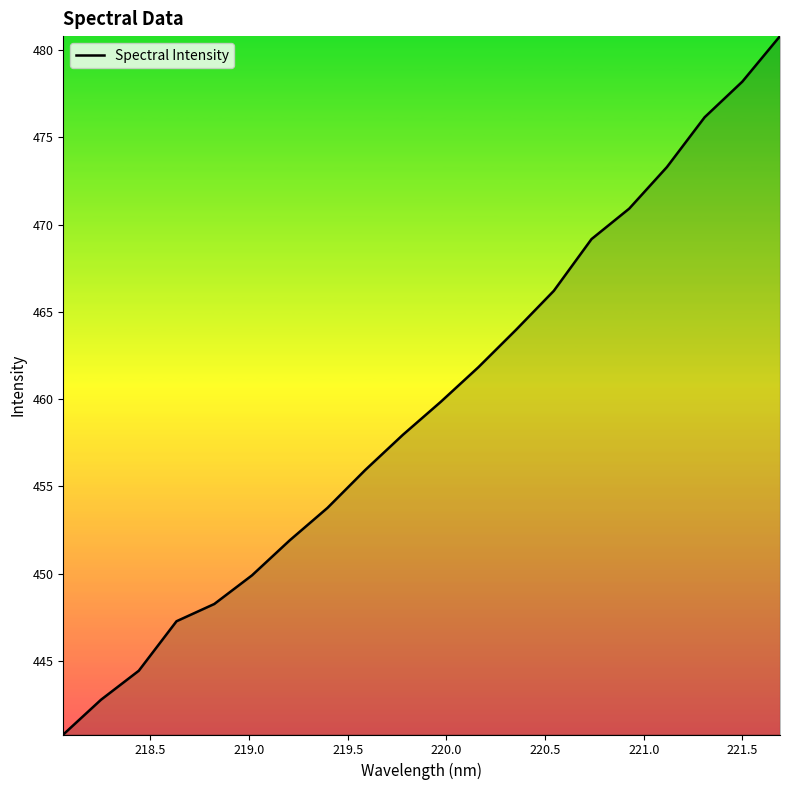

What is the maximum value shown in the chart?

480.8